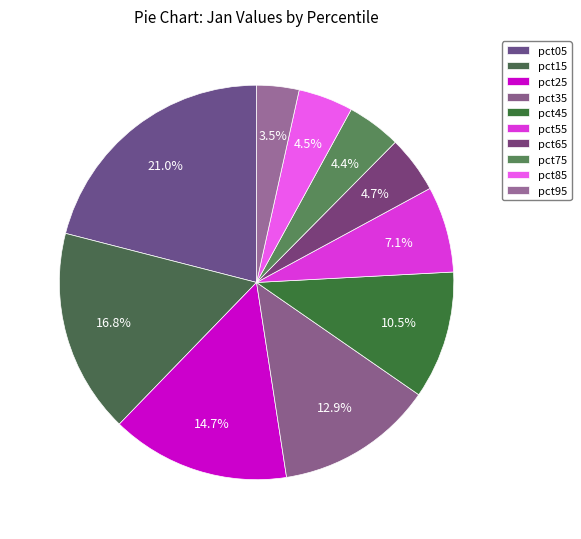

How many slices are in this pie chart?

10